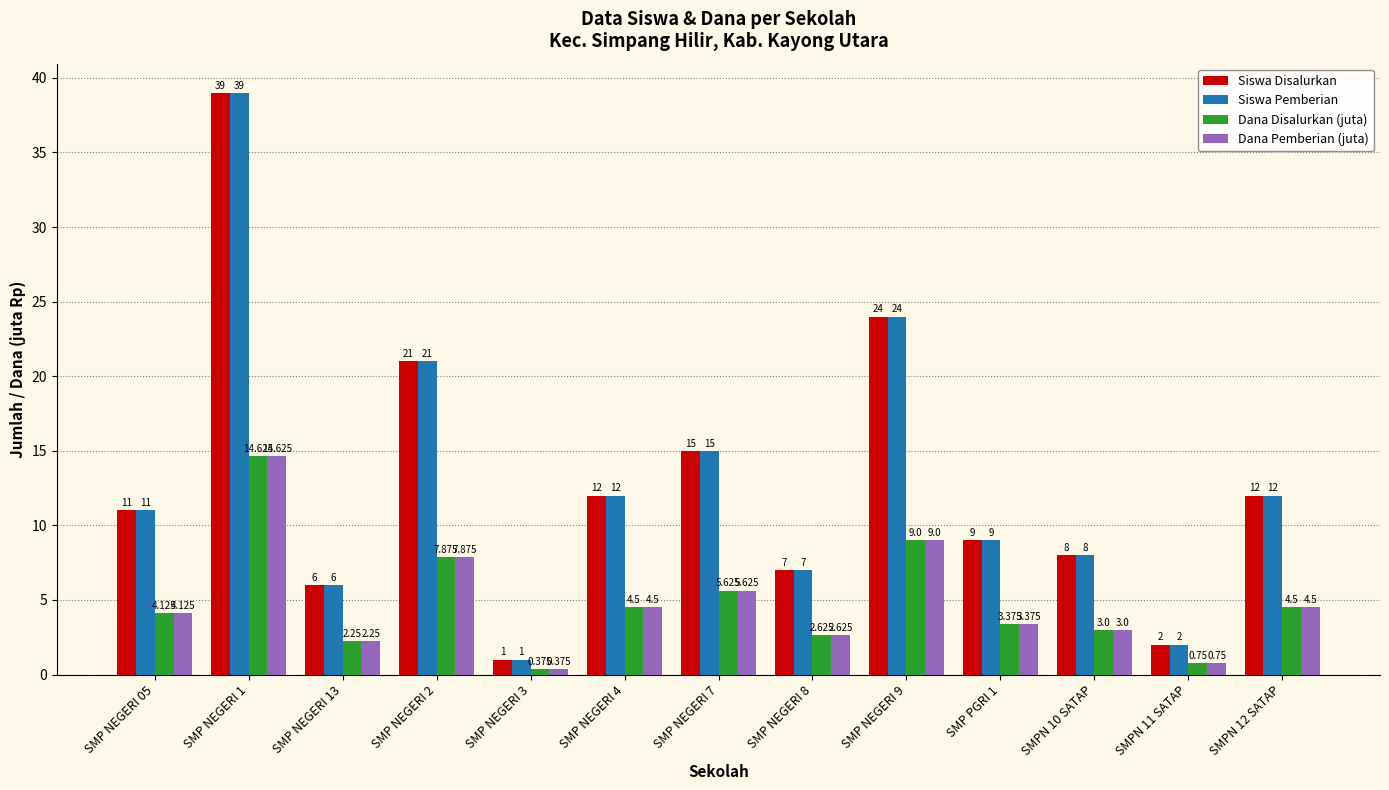

Is the value of Siswa Pemberian at SMP NEGERI 4 greater than the value of Siswa Disalurkan at SMP NEGERI 1?

No